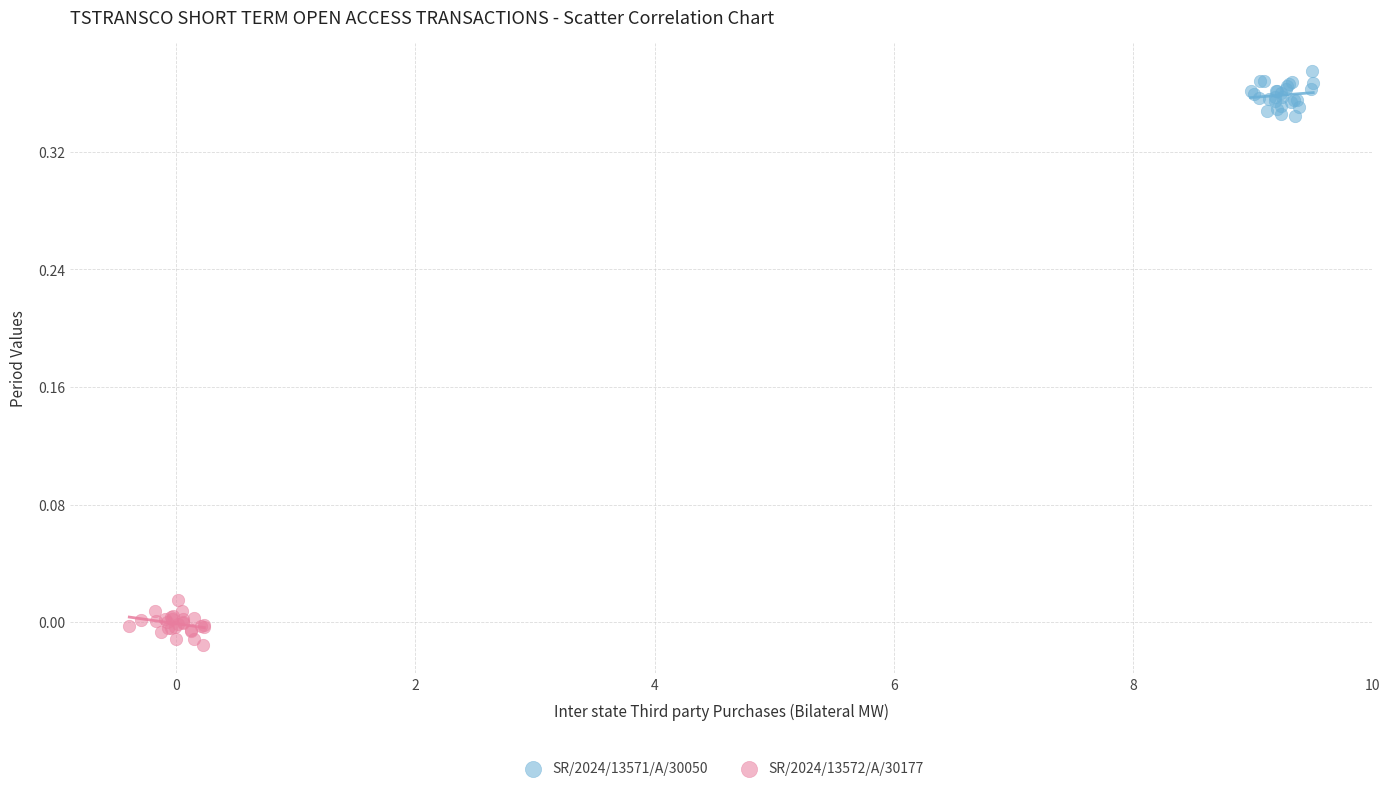

Which series reaches the maximum Y coordinate?

SR/2024/13571/A/30050